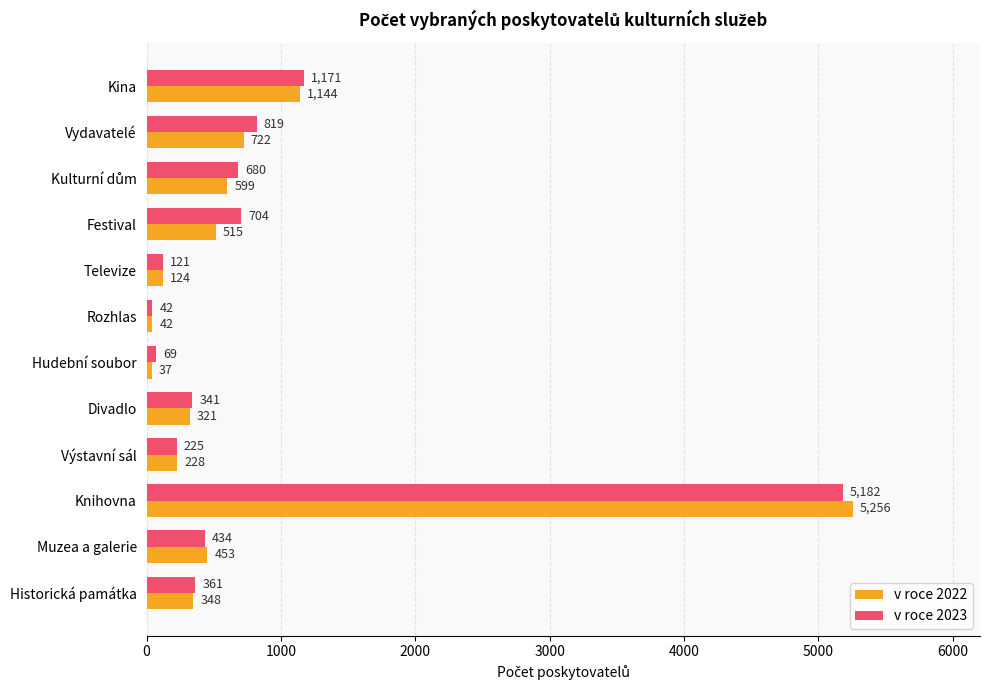

At which label is v roce 2022 closest to 2646?

Kina